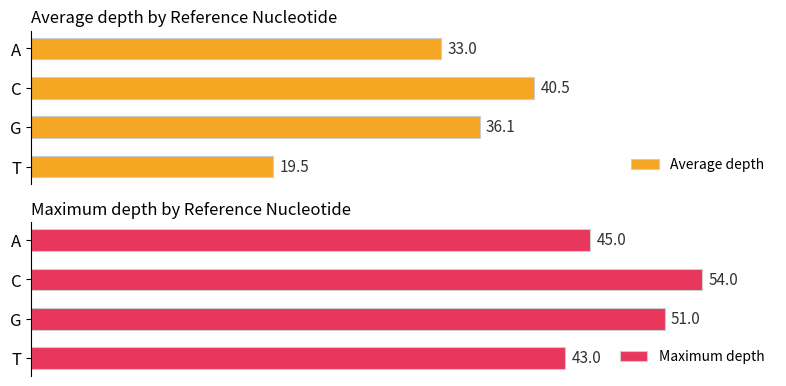

What is the total value across all series at 0?

78.0